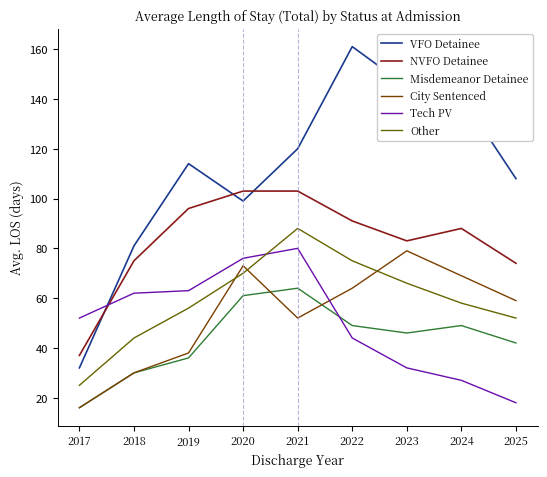

How many interior local valleys does the NVFO Detainee series have?

1